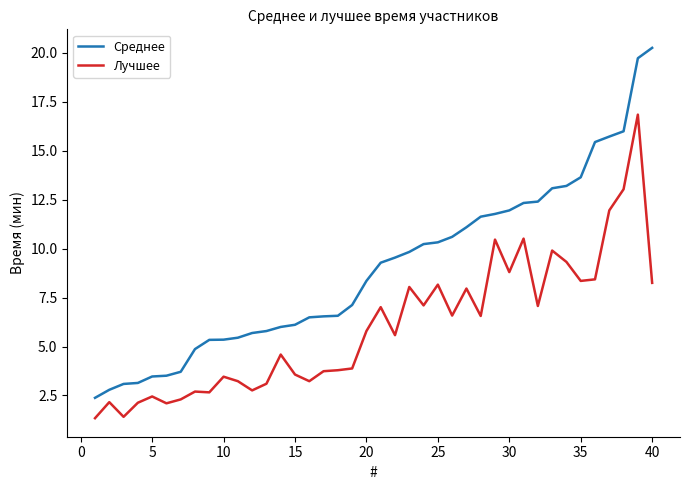

What is the lowest value of the Лучшее series?

1.3